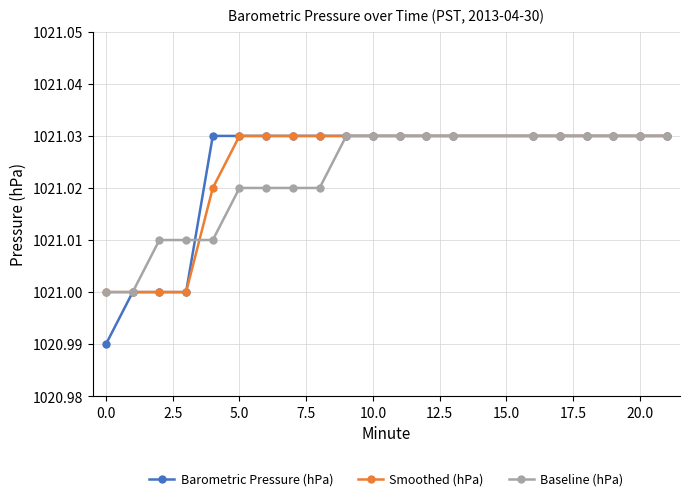

Does the chart display data point markers on the line(s)?

Yes